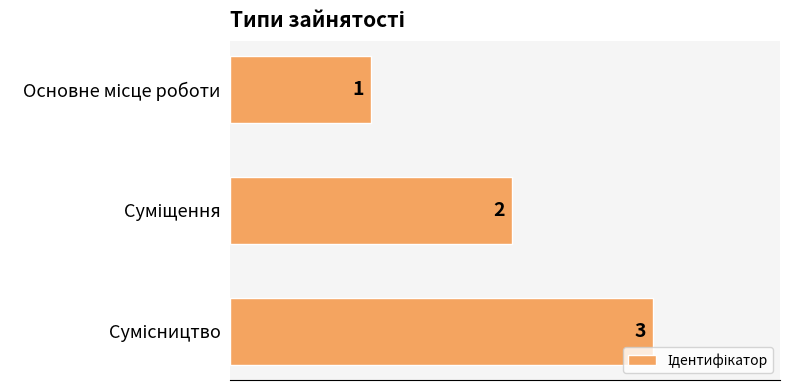

What is the greatest value displayed?

3